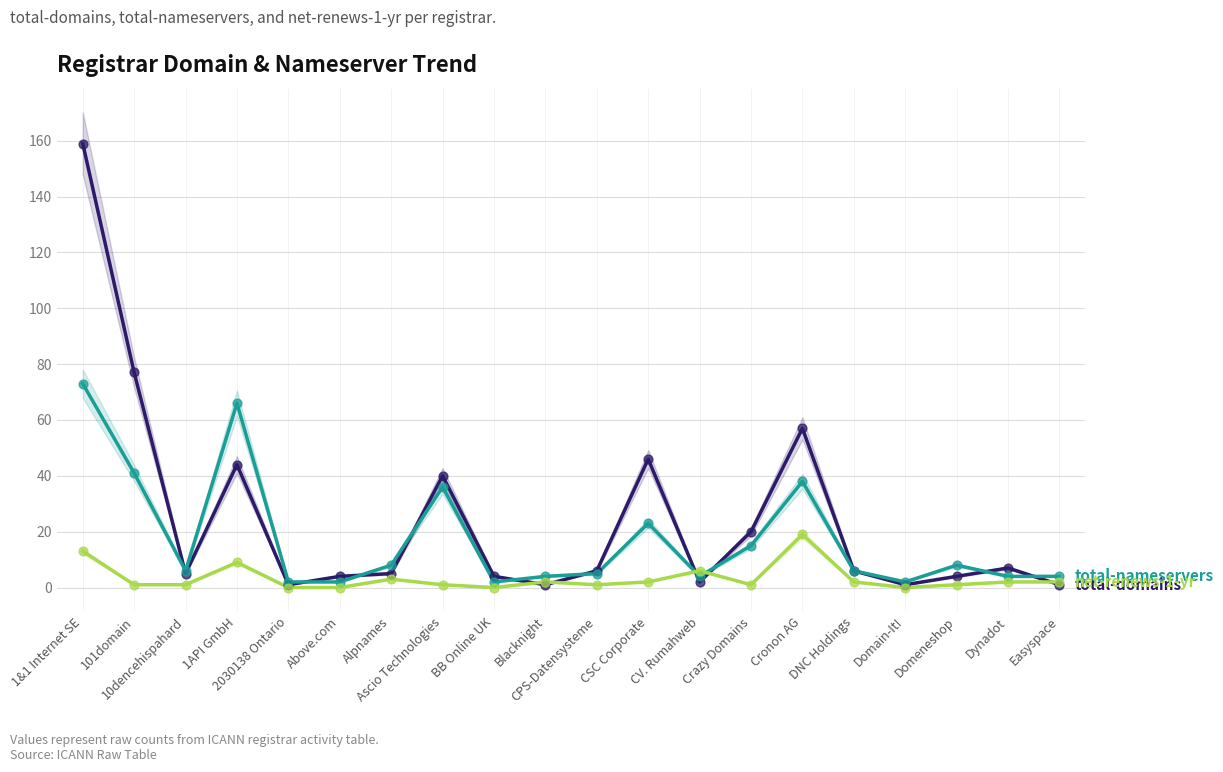

At how many categories does at least one series exceed 143?

1